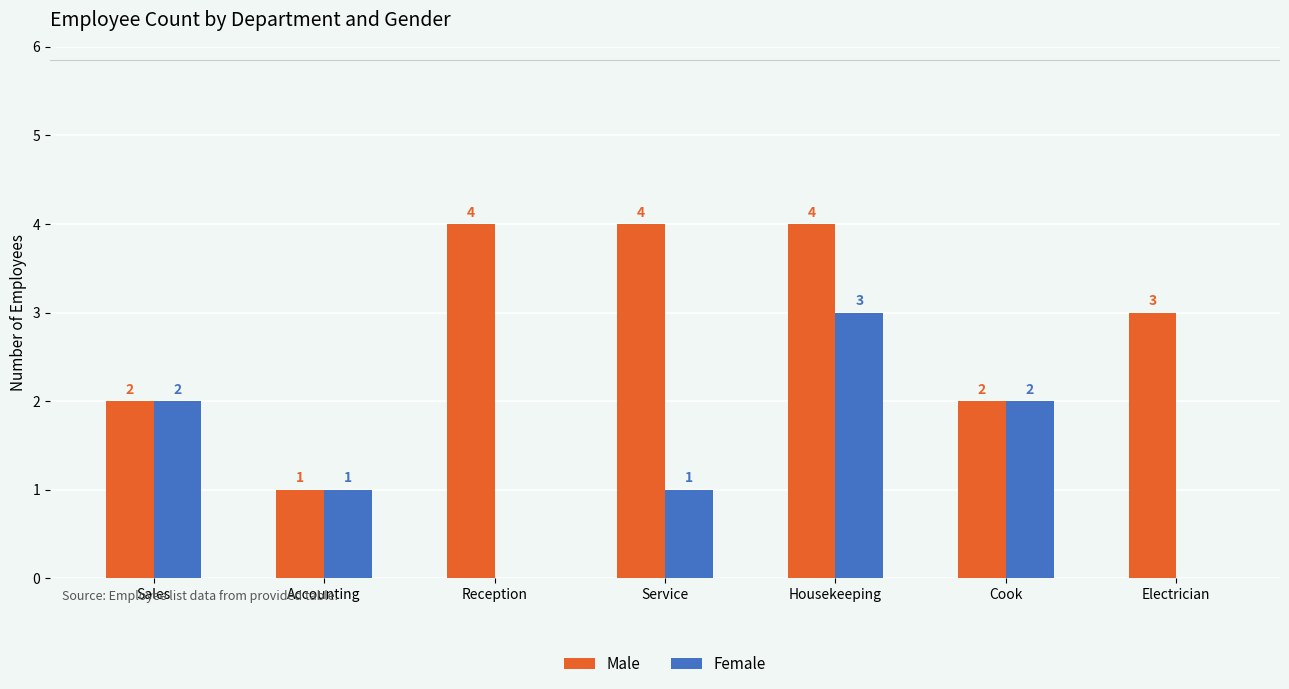

Between Accounting and Electrician, which series saw the biggest shift?

Male